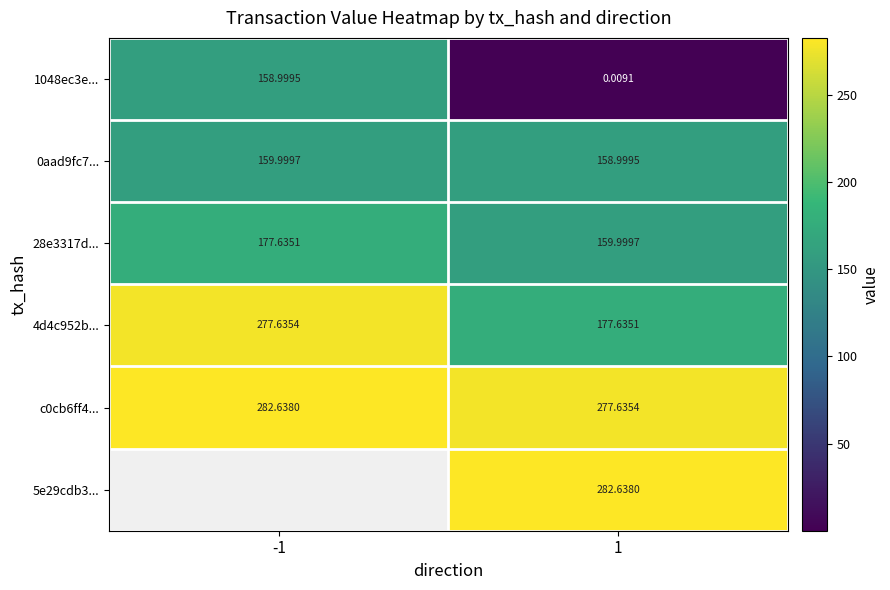

Is the value of 28e3317d... at -1 greater than the value of c0cb6ff4... at 1?

No